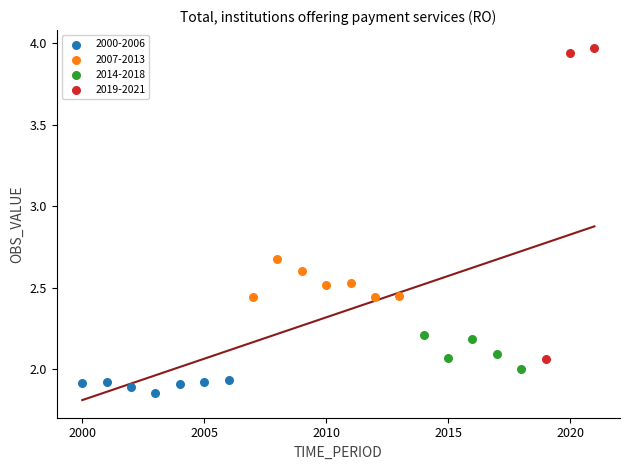

Which series contains the lowest Y value?

2000-2006